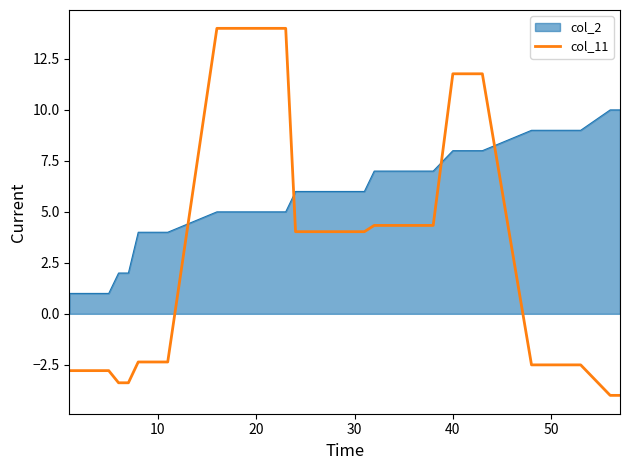

What is the difference between the maximum and minimum values in the col_11 series?

18.0